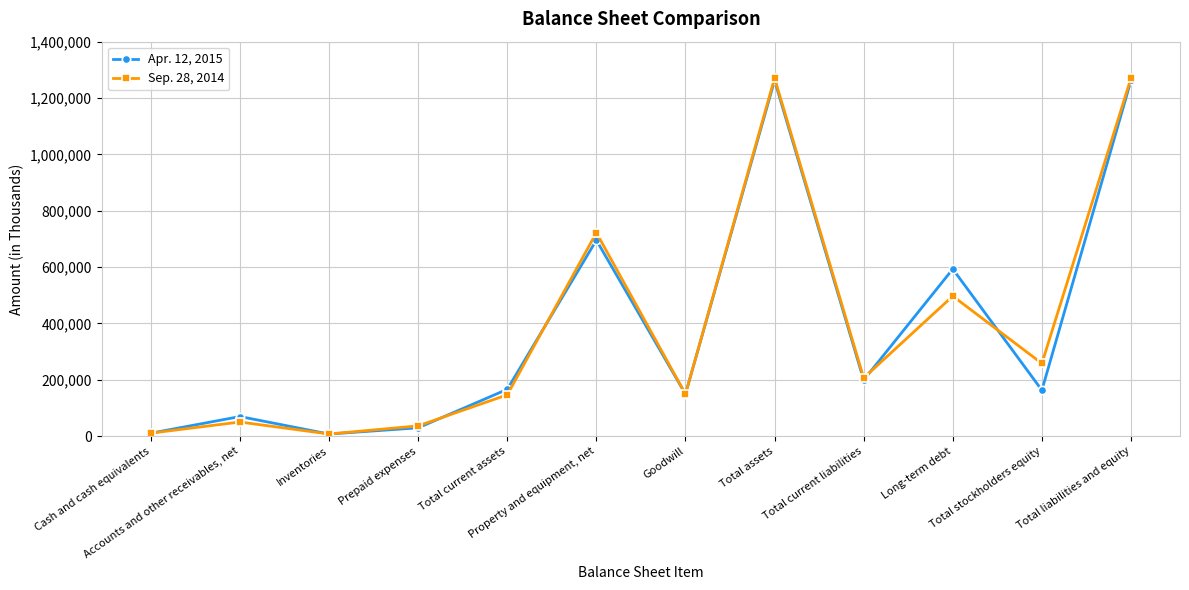

Is this an area chart (filled region under the line)?

No